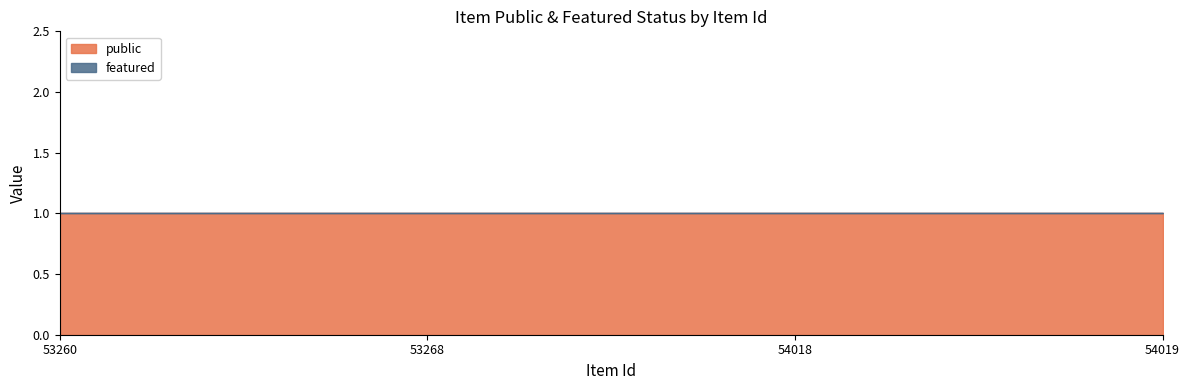

How many series are shown in this chart?

2